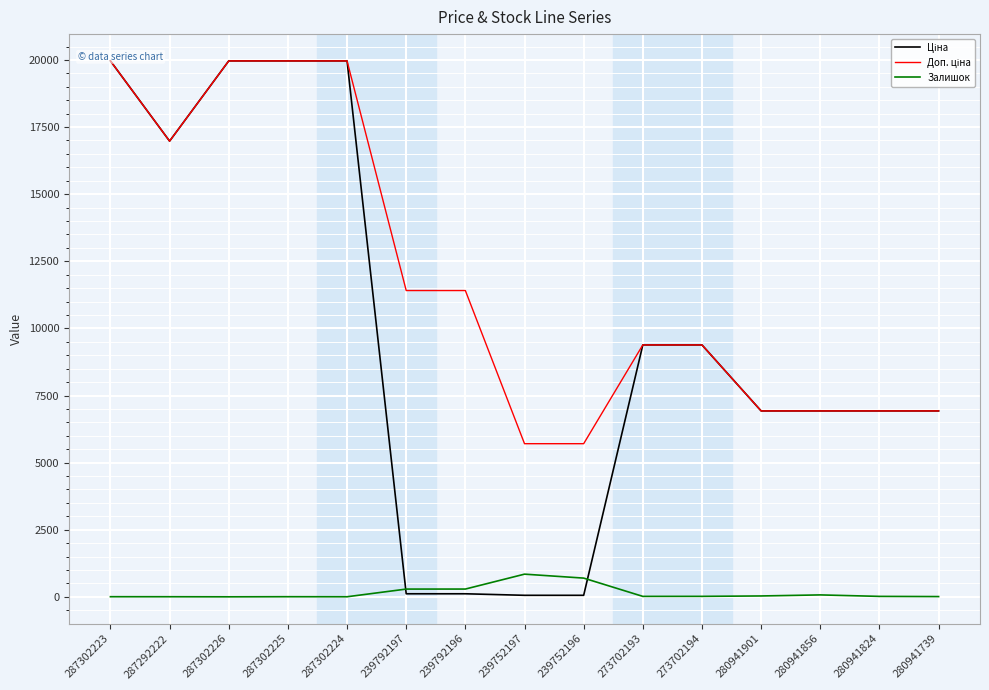

At which category is the sum across all series the highest?

287302223